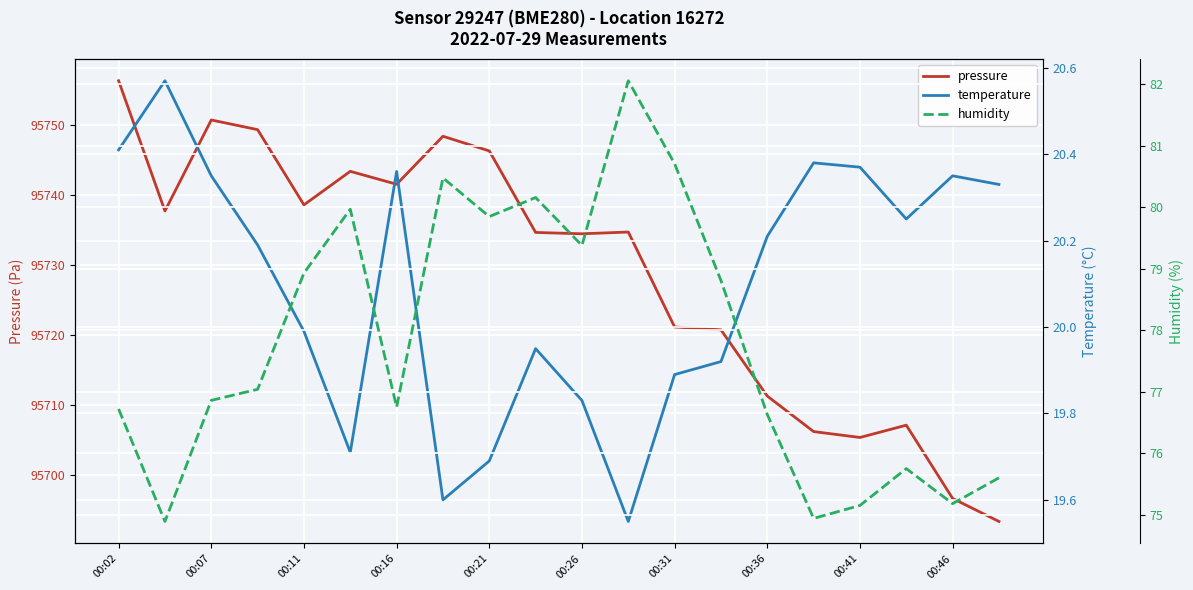

Count the number of categories in the chart.

20